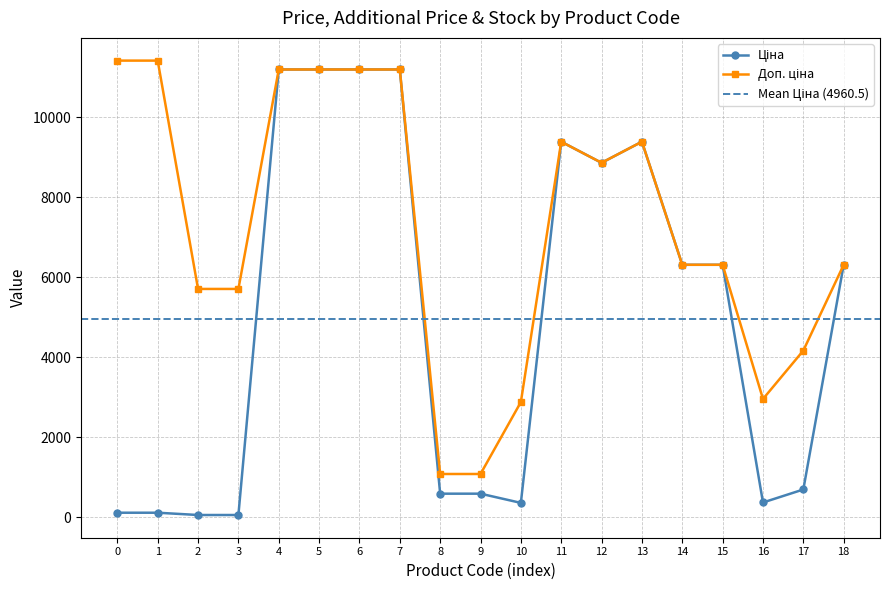

Does the chart display data point markers on the line(s)?

Yes